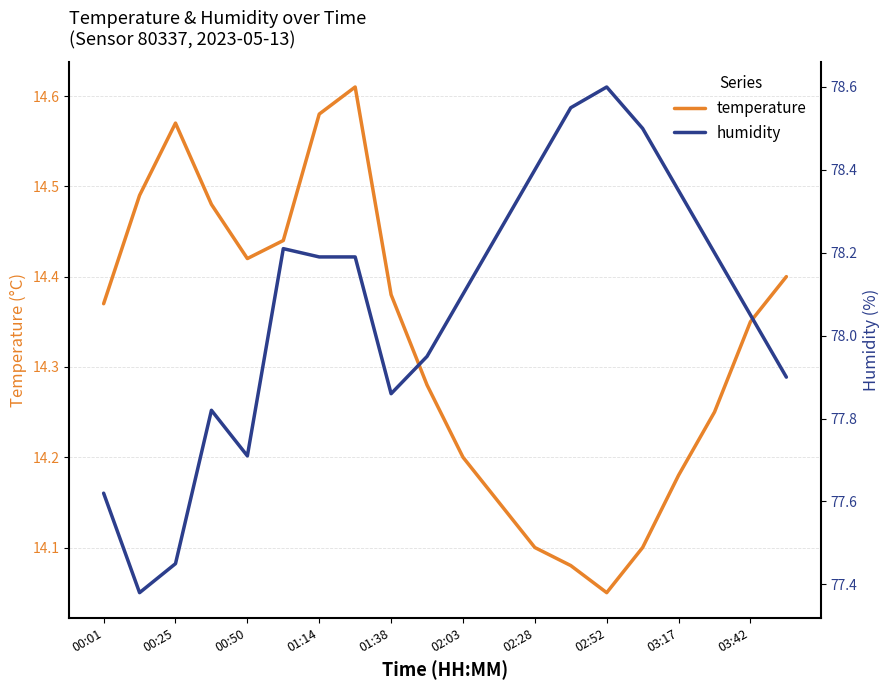

How many interior local valleys does the temperature series have?

2